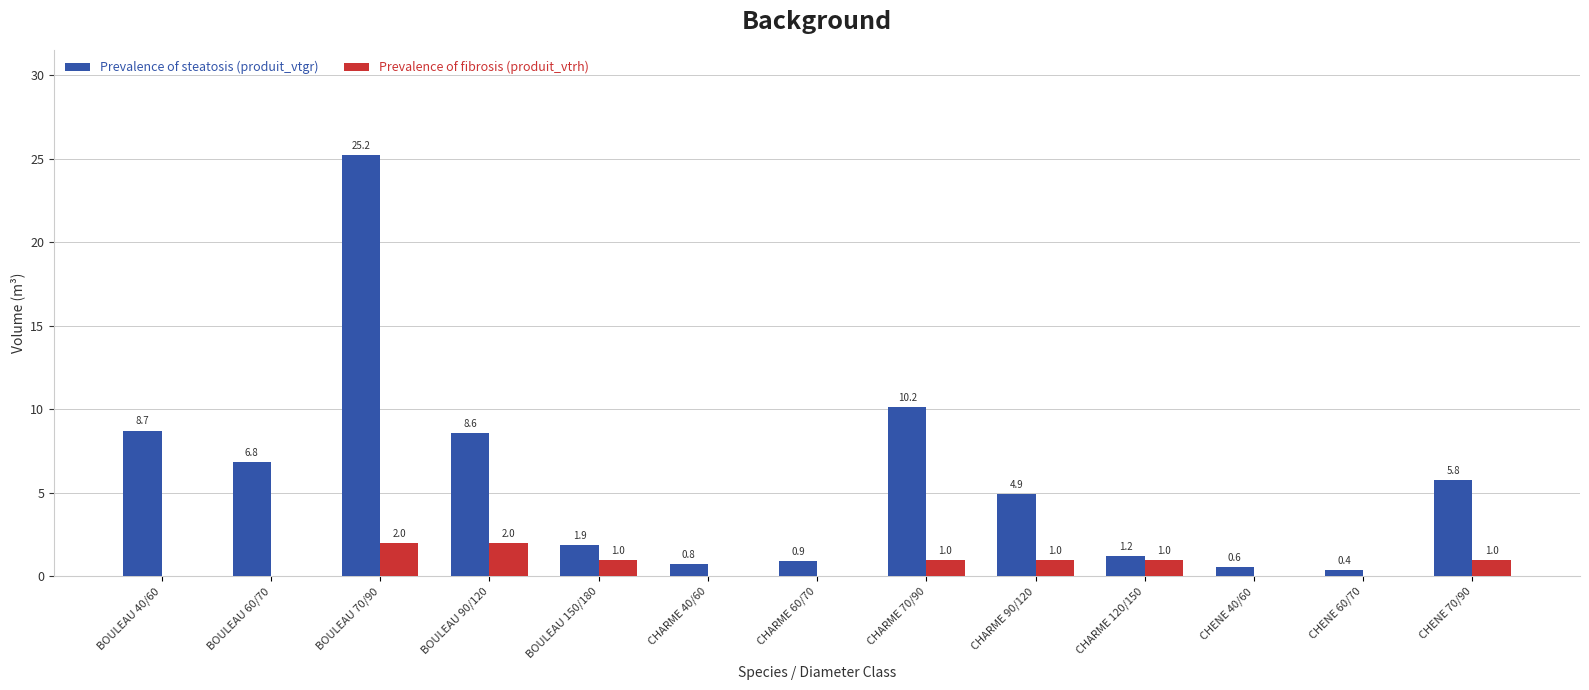

How many categories are shown in the chart?

13